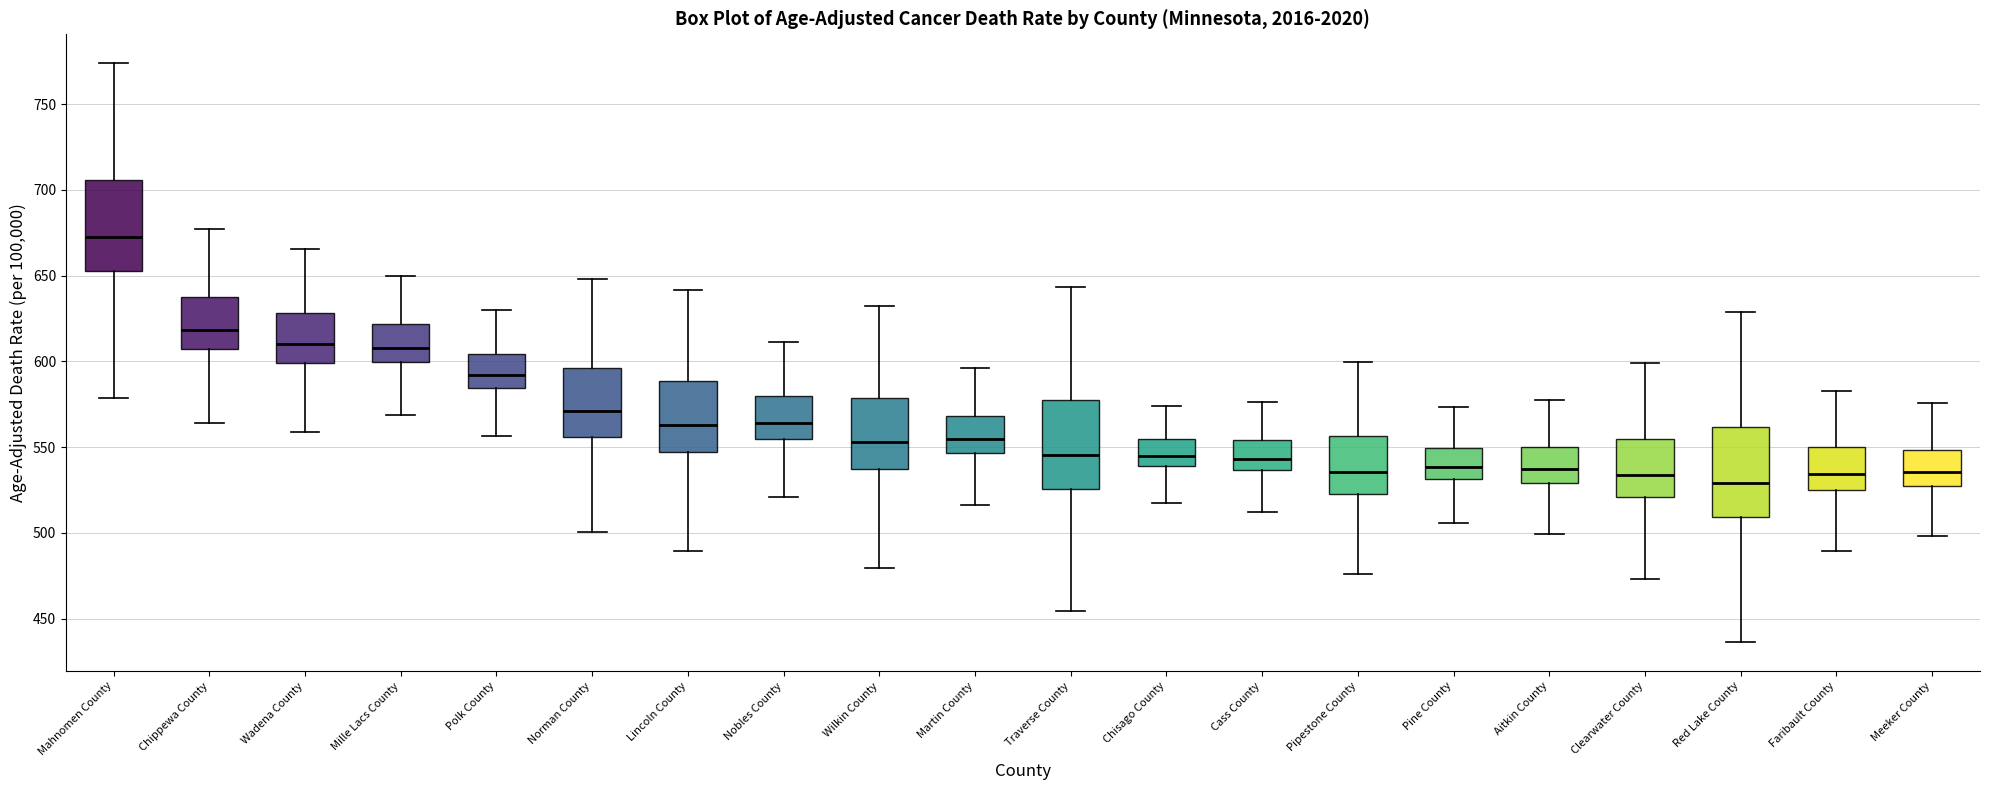

Reading left to right, read every box against the y-axis: the position of its median line, the range the box covers, and the ends of its whiskers. The values are not printed on the chart, so give them approximately, as read against the axis.

Mahnomen County: median 675, box 655 to 705, whiskers 580 to 775
Chippewa County: median 620, box 605 to 640, whiskers 565 to 675
Wadena County: median 610, box 600 to 630, whiskers 560 to 665
Mille Lacs County: median 610, box 600 to 620, whiskers 570 to 650
Polk County: median 590, box 585 to 605, whiskers 555 to 630
Norman County: median 570, box 555 to 595, whiskers 500 to 650
Lincoln County: median 565, box 545 to 590, whiskers 490 to 640
Nobles County: median 565, box 555 to 580, whiskers 520 to 610
Wilkin County: median 555, box 535 to 580, whiskers 480 to 630
Martin County: median 555, box 545 to 570, whiskers 515 to 595
Traverse County: median 545, box 525 to 575, whiskers 455 to 645
Chisago County: median 545, box 540 to 555, whiskers 520 to 575
Cass County: median 545, box 535 to 555, whiskers 510 to 575
Pipestone County: median 535, box 525 to 555, whiskers 475 to 600
Pine County: median 540, box 530 to 550, whiskers 505 to 575
Aitkin County: median 535, box 530 to 550, whiskers 500 to 580
Clearwater County: median 535, box 520 to 555, whiskers 475 to 600
Red Lake County: median 530, box 510 to 560, whiskers 435 to 630
Faribault County: median 535, box 525 to 550, whiskers 490 to 585
Meeker County: median 535, box 525 to 550, whiskers 500 to 575